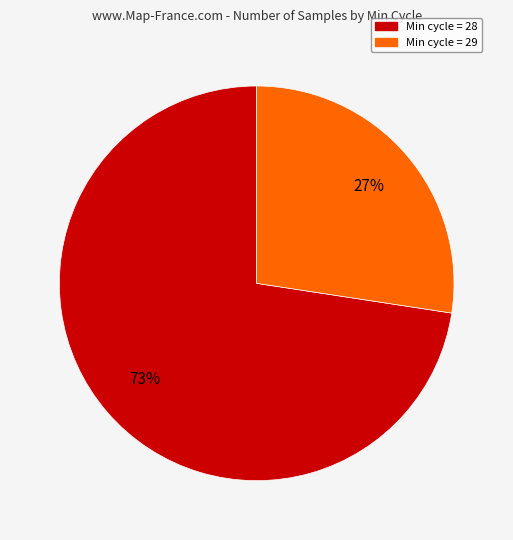

What is the majority slice?

Min cycle = 28